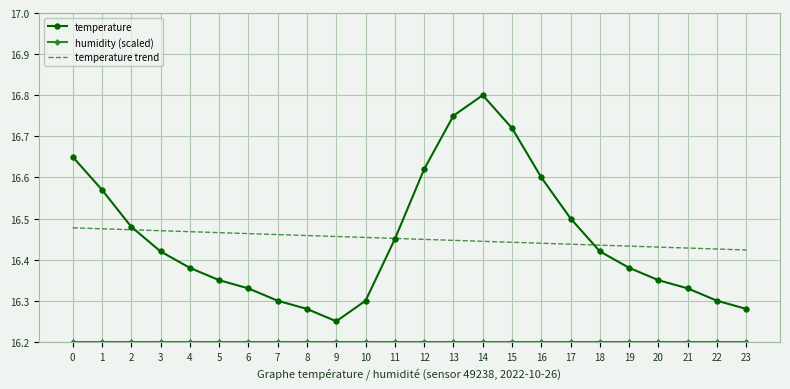

At which label does temperature reach its minimum?

9